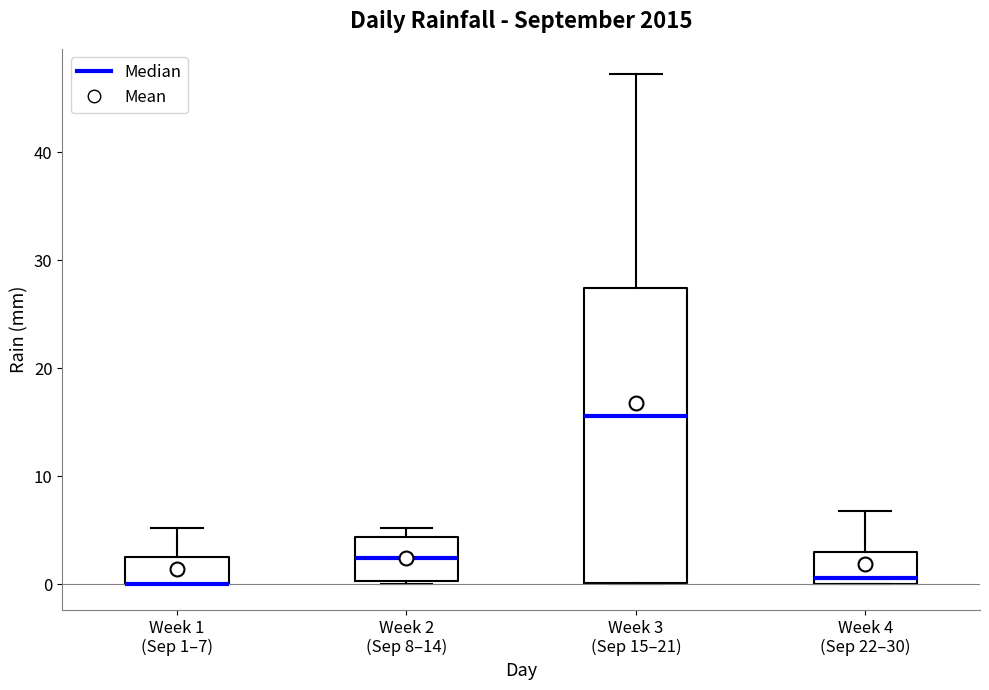

Where is the upper edge of the box for Week 2 (Sep 8–14) on the y-axis? The values are not printed on the chart, so give them approximately, as read against the axis.

4